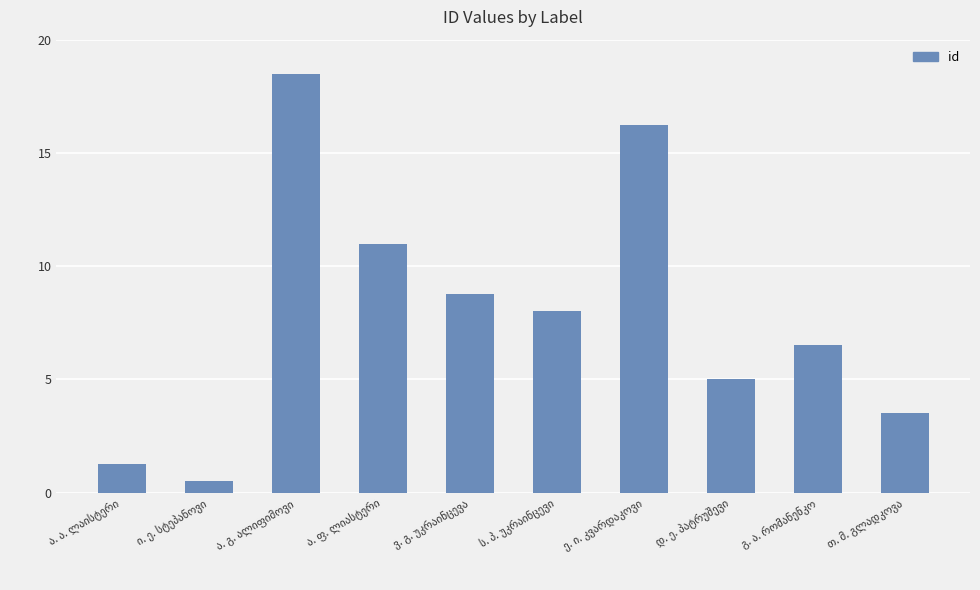

What is the smallest value displayed?

0.5